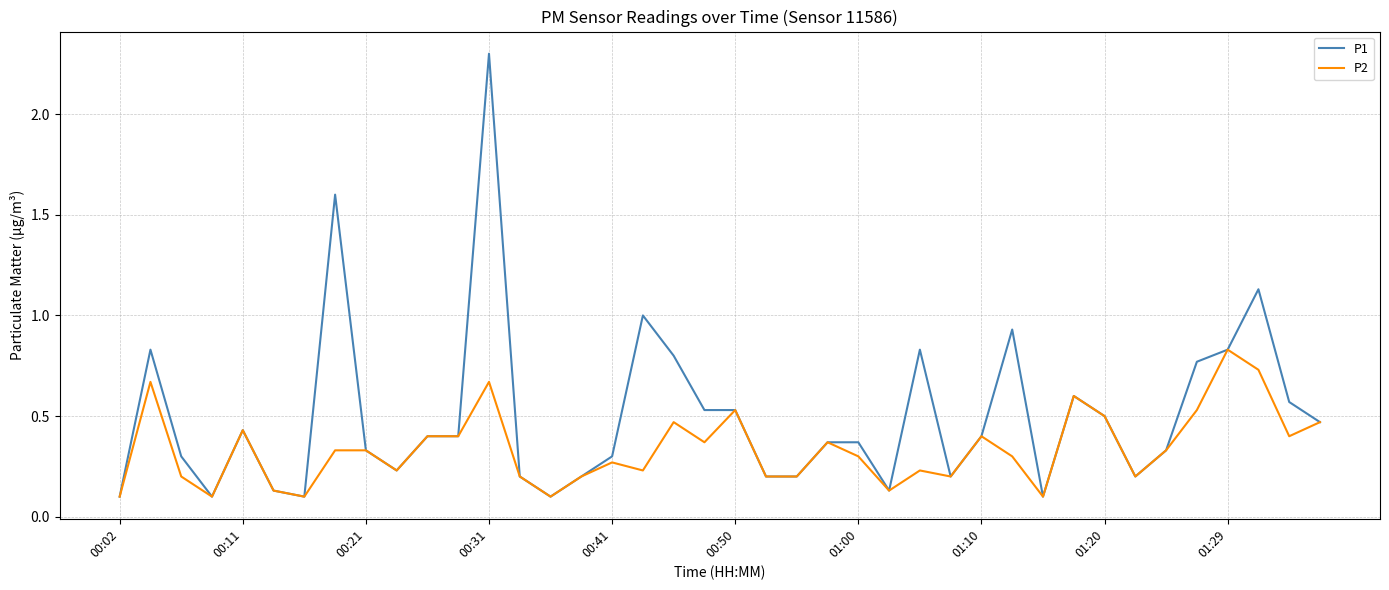

What is the difference between the second highest and minimum values in the P1 series?

1.5